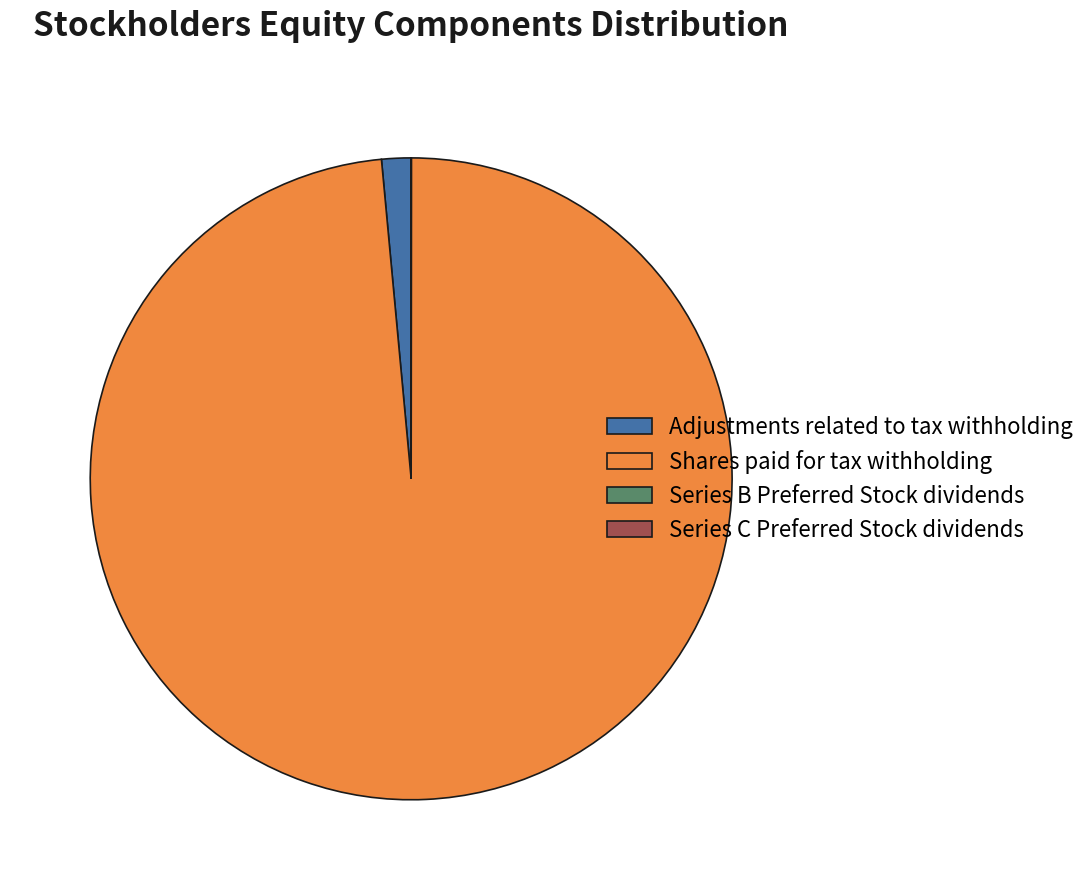

Which category accounts for the majority?

Shares paid for tax withholding